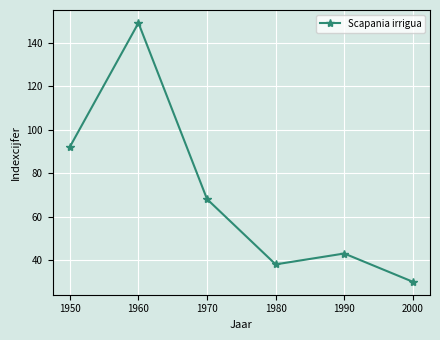

What is the average value?

70